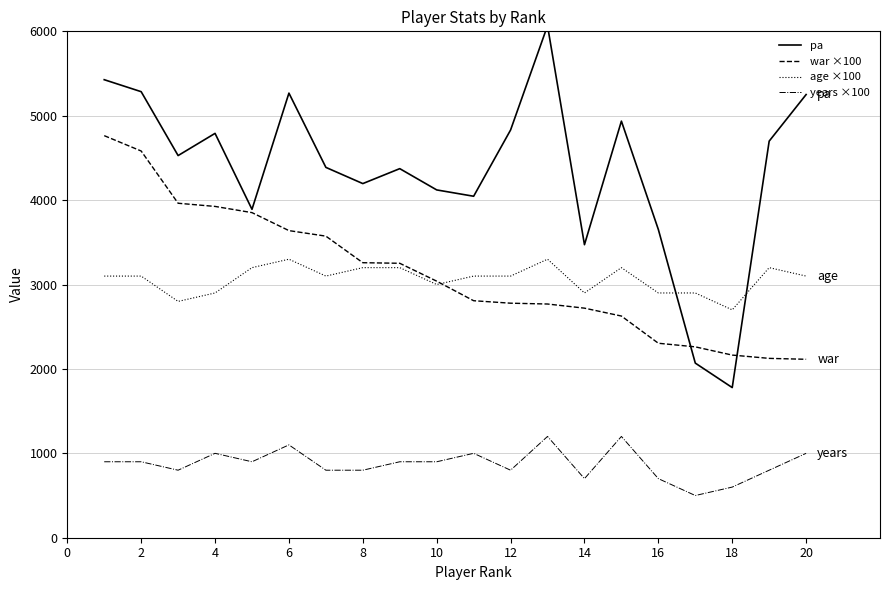

How many years ×100 values are between 800 and 1000?

13